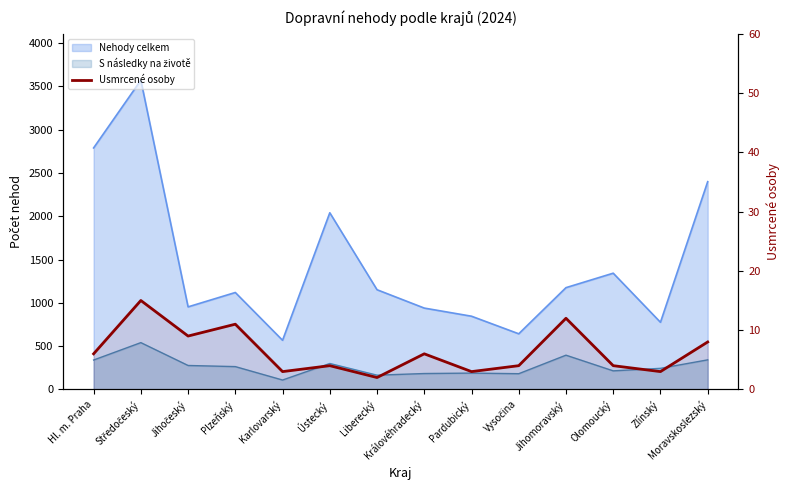

The value at Královéhradecký is 6. True or false?

True